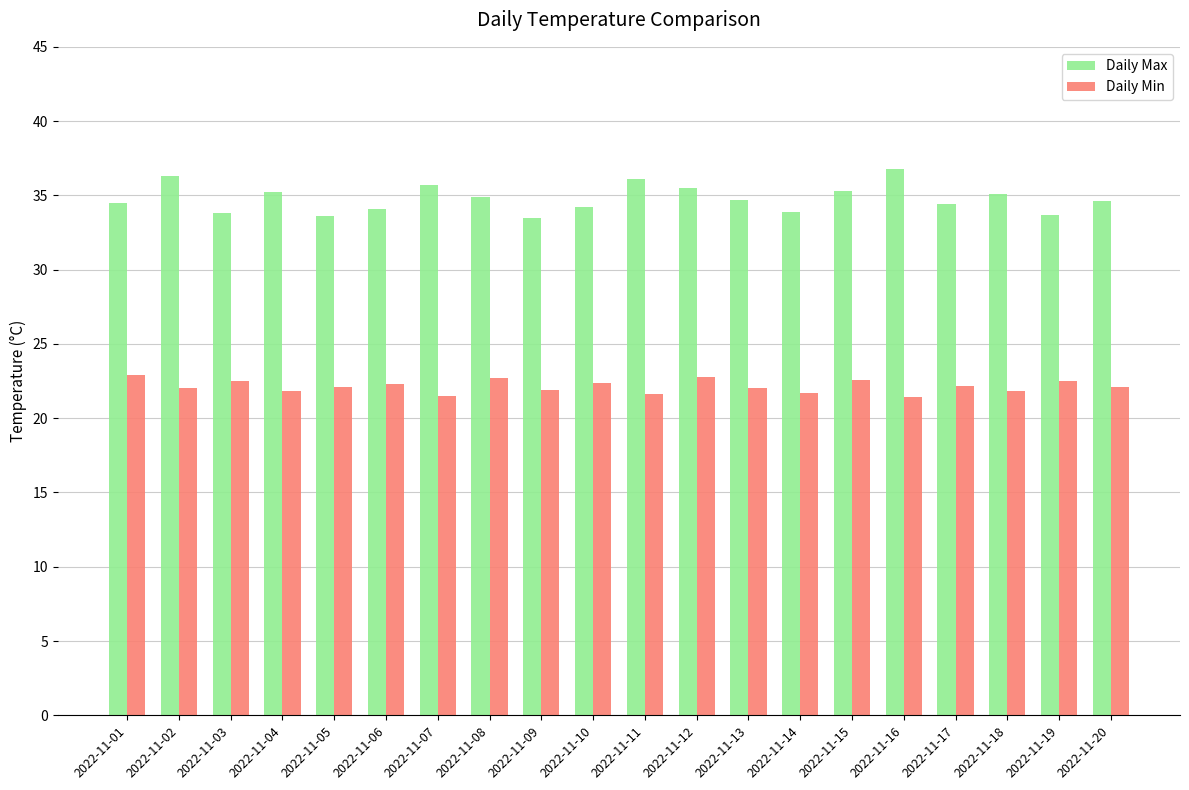

What value does the Daily Min series have at 2022-11-02?

22.0